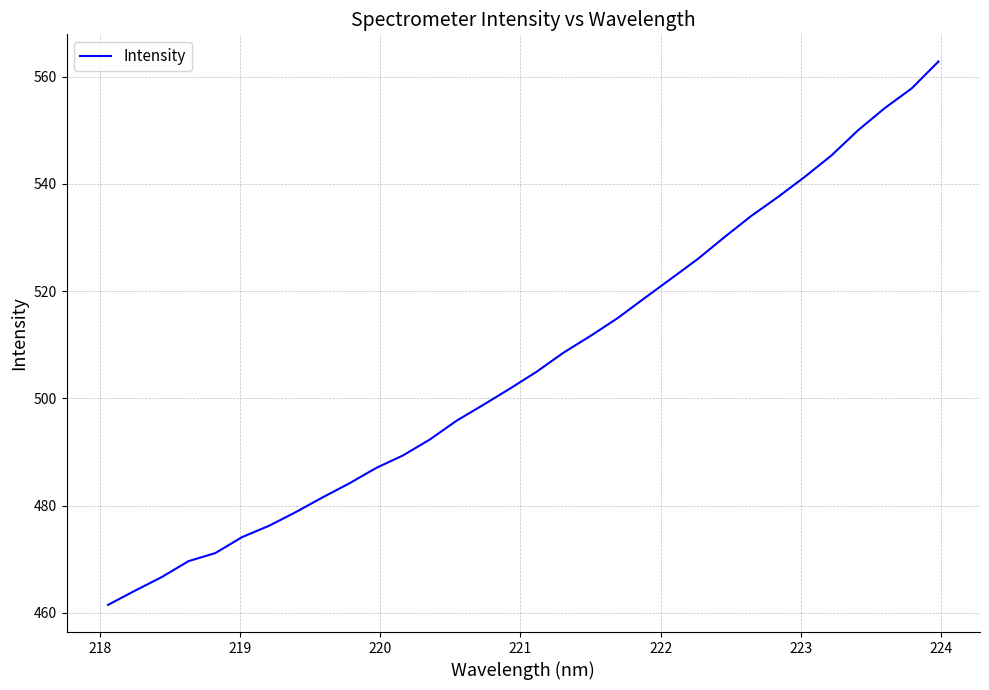

What is the smallest value displayed?

461.5